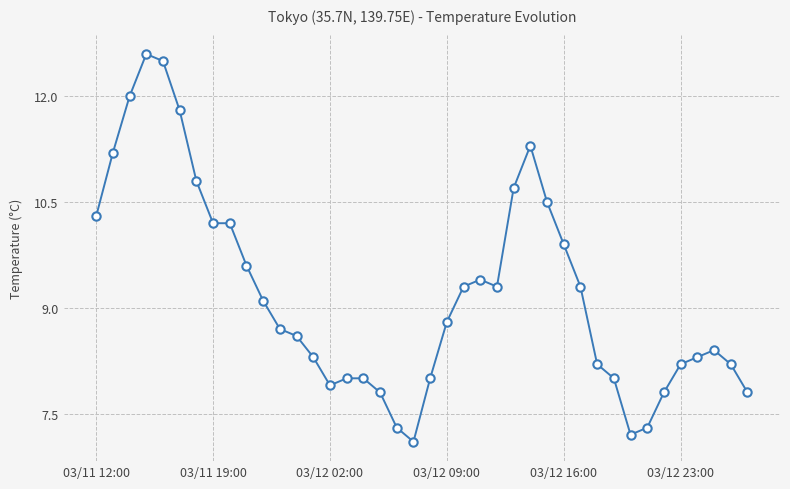

What is the smallest value displayed?

7.1